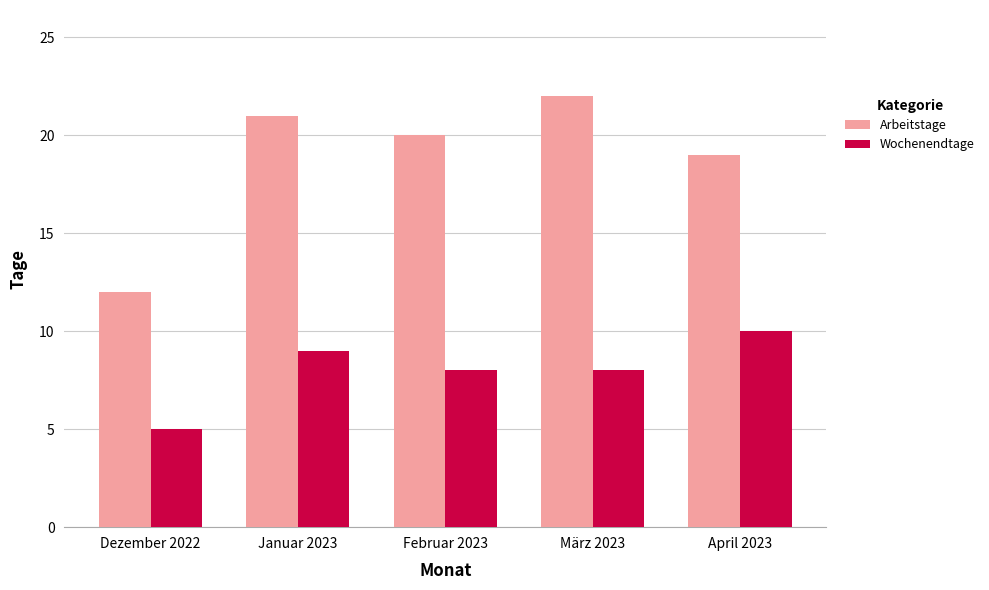

List the series in order of their overall mean, lowest first.

Wochenendtage, Arbeitstage